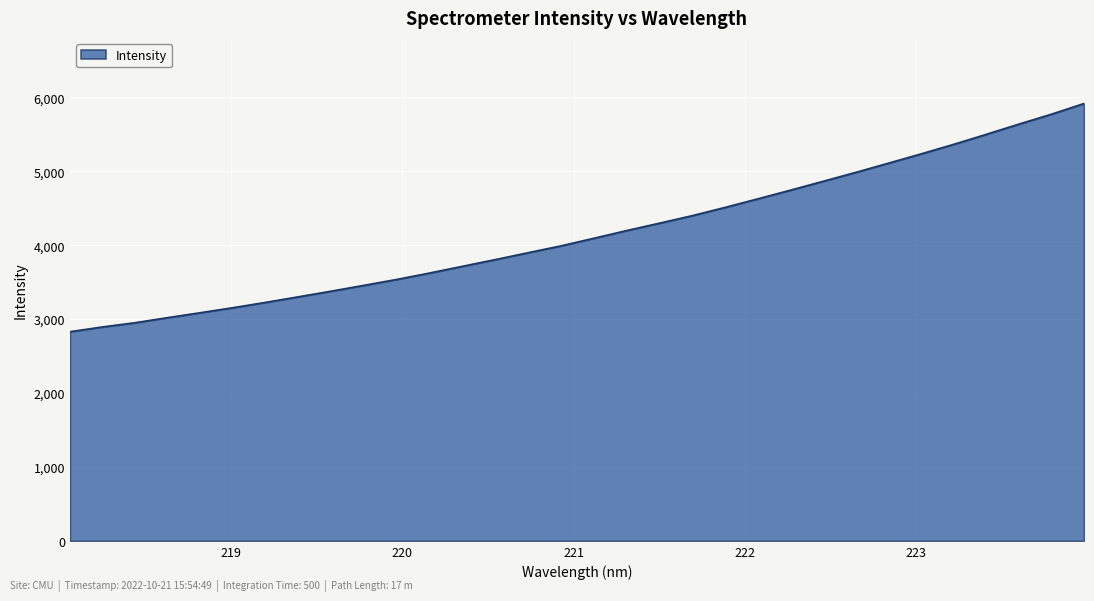

What is the minimum value shown in the chart?

2829.9